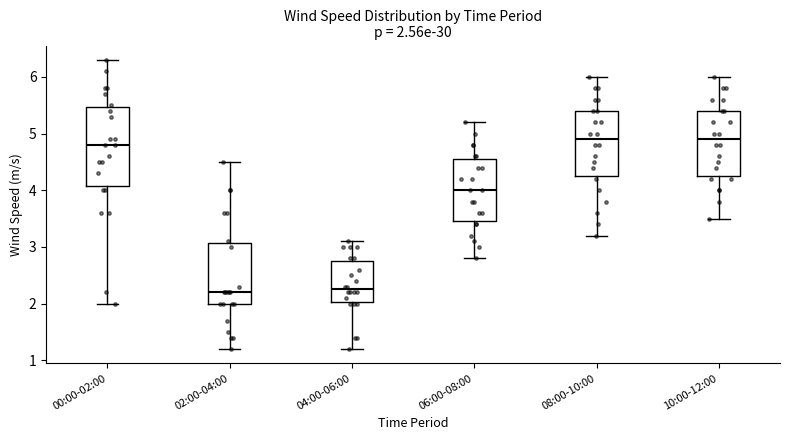

Comparing the boxes themselves (not the whiskers), which one is the tallest?

00:00-02:00